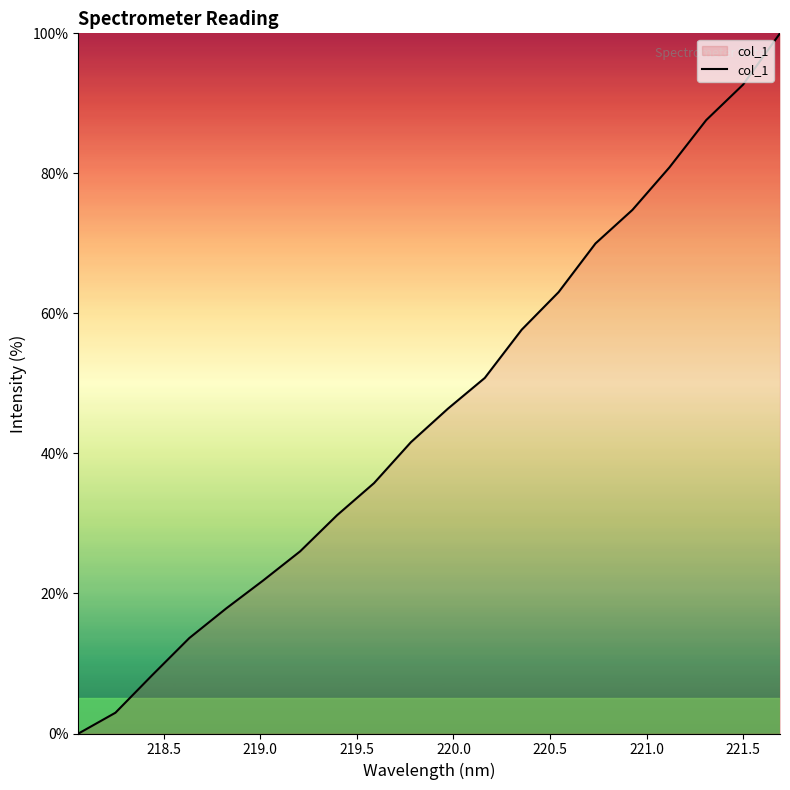

What is the greatest value displayed?

100.0